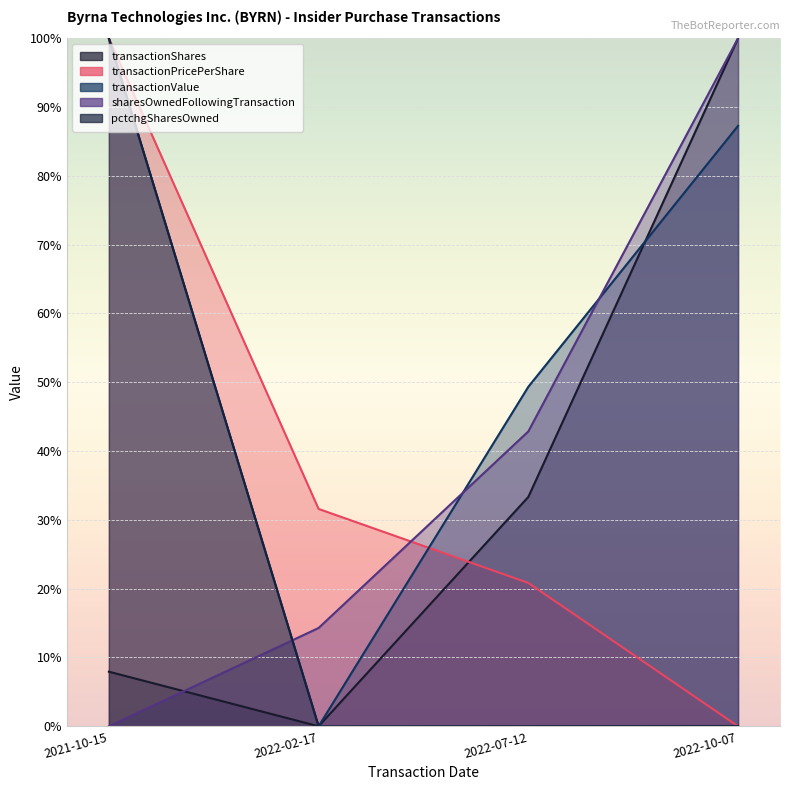

True or false: transactionValue and transactionShares intersect in this chart.

True